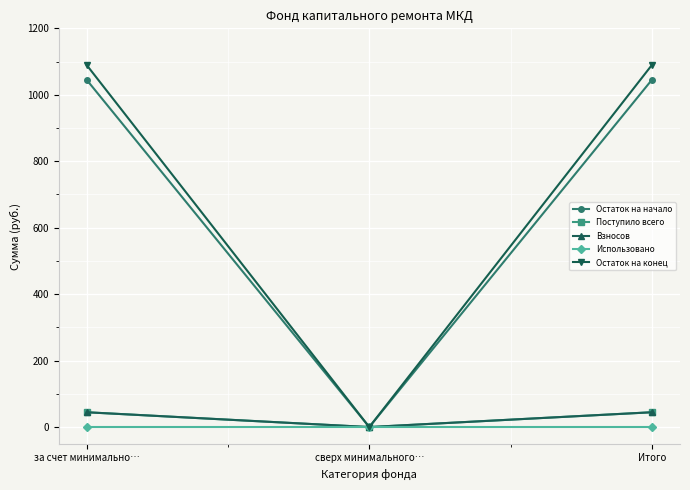

What is the difference between the maximum and minimum values in the Остаток на конец series?

1089.1